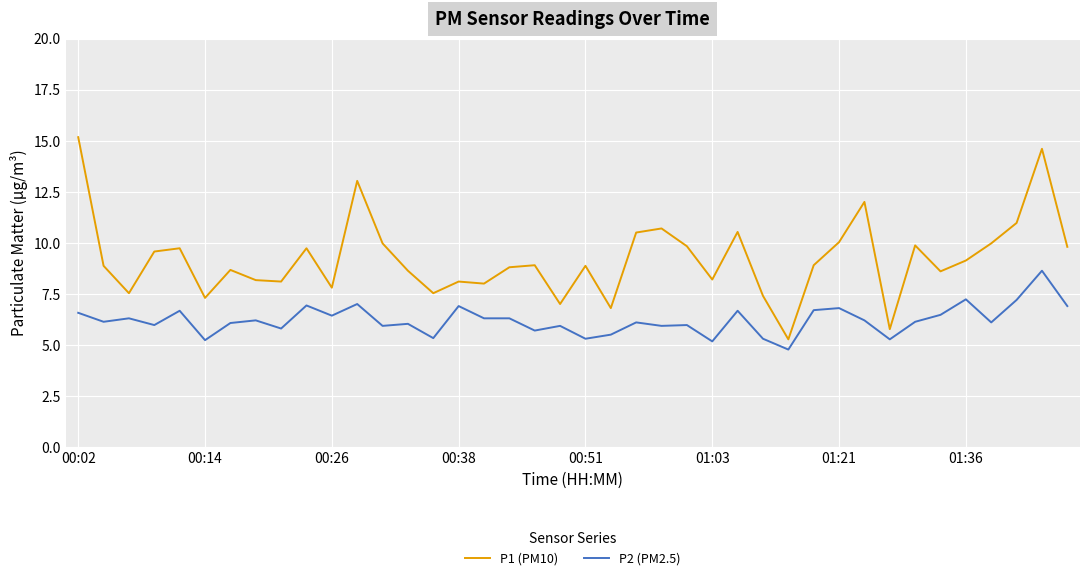

Which series has the largest range (max minus min)?

P1 (PM10)